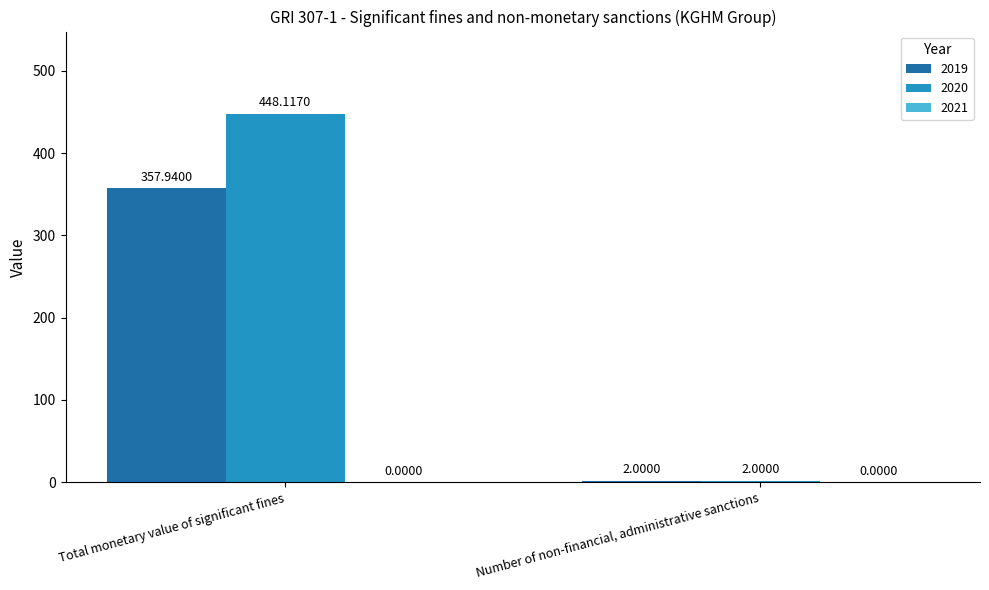

Is it true that 2019 equals 2.0 at Number of non-financial, administrative sanctions?

True